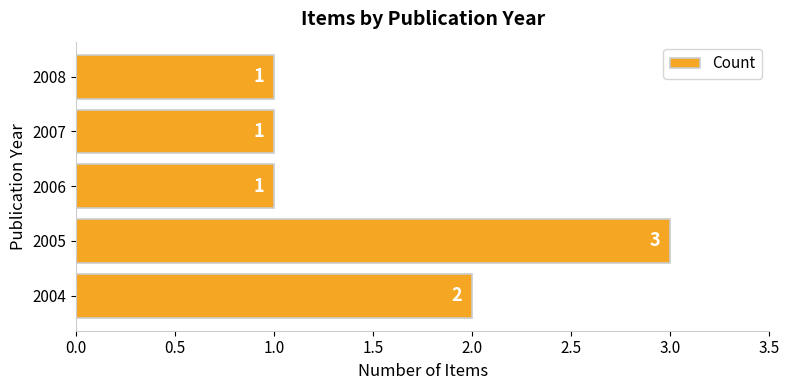

At which category does the chart reach its peak across all series?

2005